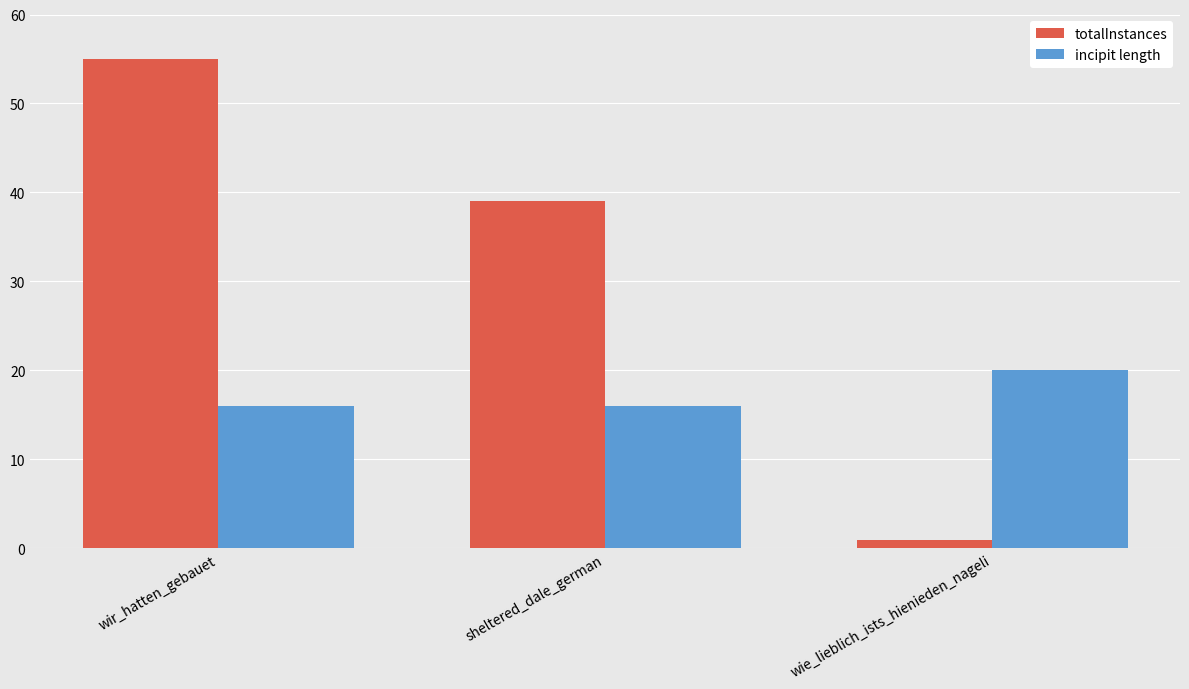

Reading left to right, list all the values displayed in this chart.

totalInstances: wir_hatten_gebauet=55	sheltered_dale_german=39	wie_lieblich_ists_hienieden_nageli=1
incipit length: wir_hatten_gebauet=16	sheltered_dale_german=16	wie_lieblich_ists_hienieden_nageli=20